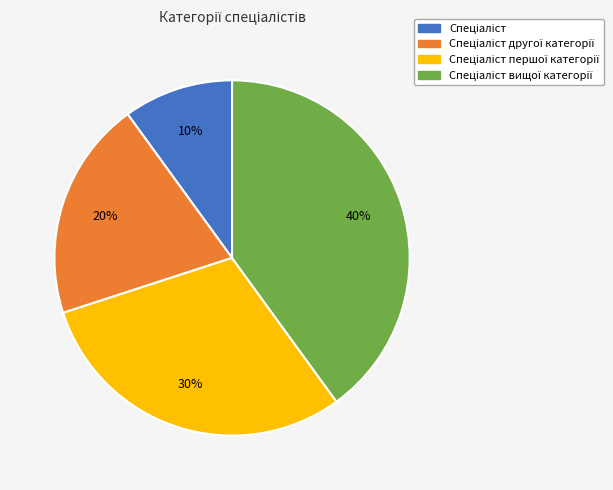

To the nearest percent, what is the difference between the largest and smallest slice percentages?

30%